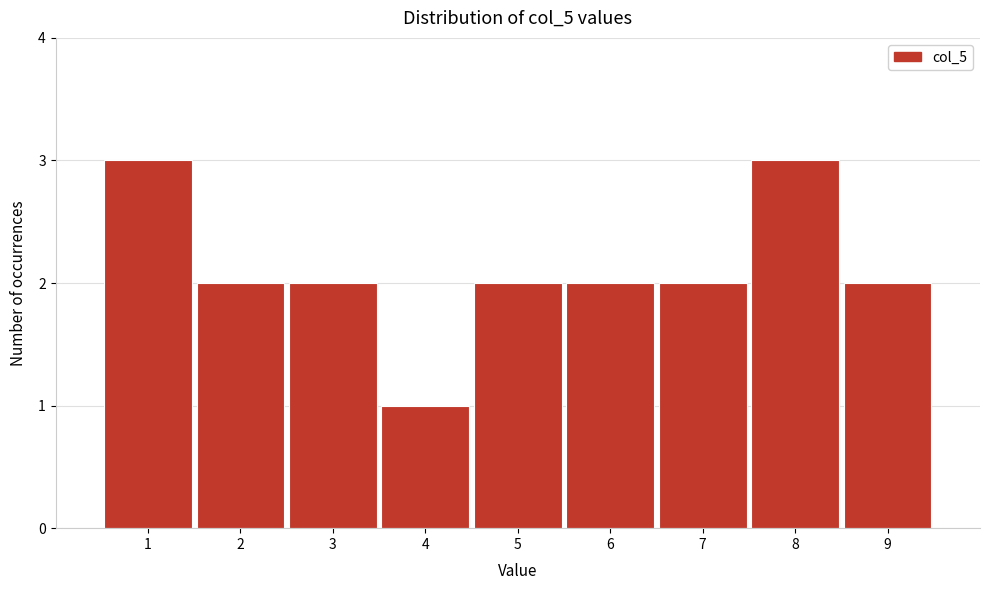

How tall is the bar that spans 8.5 to 9.5 on the x-axis? The values are not printed on the chart, so give them approximately, as read against the axis.

2